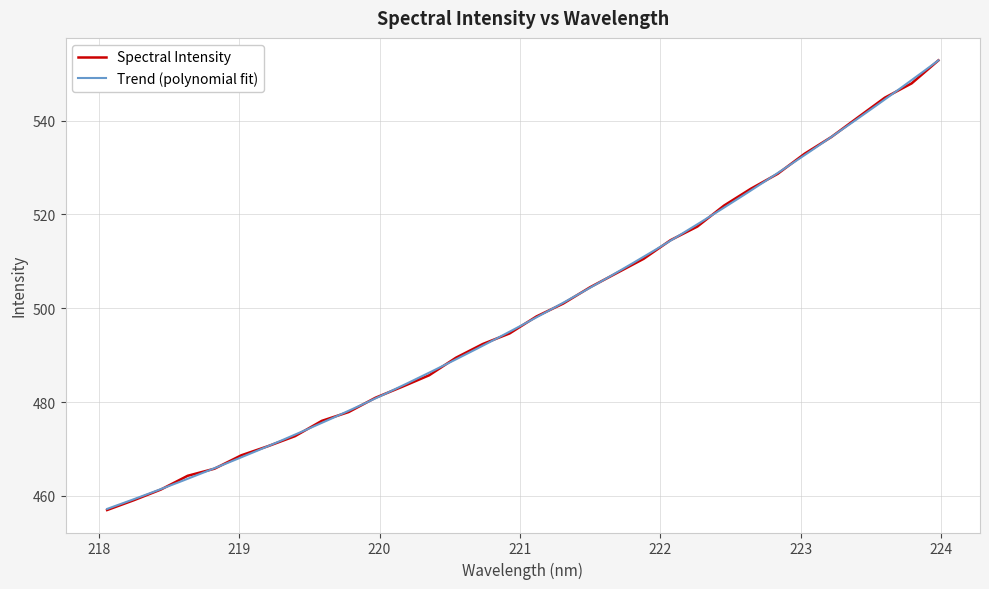

Reading left to right, what are all the values shown in this chart?

218.0596=457.0	218.2508=459.1	218.442=461.4	218.6332=464.3	218.8244=465.8	219.0156=468.7	219.2067=470.6	219.3979=472.7	219.589=476.0	219.7801=477.9	219.9712=480.9	220.1623=483.3	220.3533=485.7	220.5444=489.5	220.7354=492.4	220.9264=494.6	221.1174=498.2	221.3083=501.0	221.4993=504.5	221.6902=507.5	221.8812=510.5	222.0721=514.5	222.263=517.4	222.4538=521.9	222.6447=525.5	222.8355=528.6	223.0264=532.9	223.2172=536.5	223.408=540.7	223.5987=544.9	223.7895=547.9	223.9802=552.8